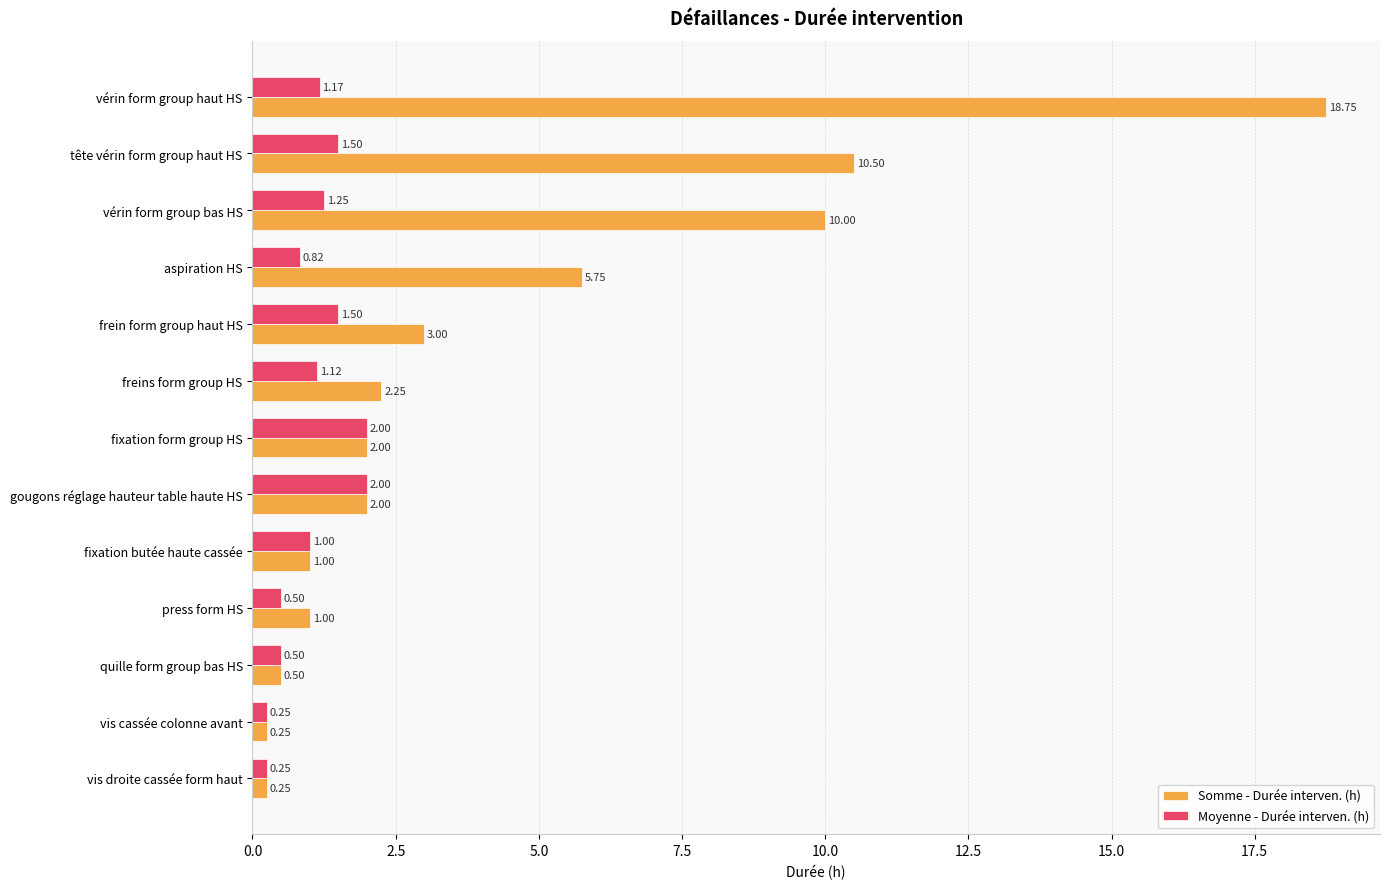

Rank the series by their maximum value, from lowest to highest.

Moyenne - Durée interven. (h), Somme - Durée interven. (h)